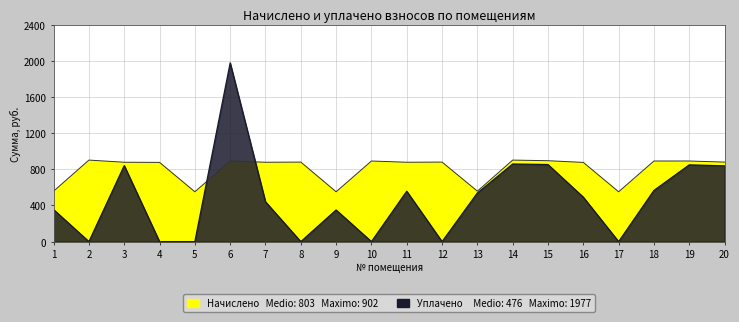

Is the value of Начислено at 18 greater than the value of Уплачено at 1?

Yes